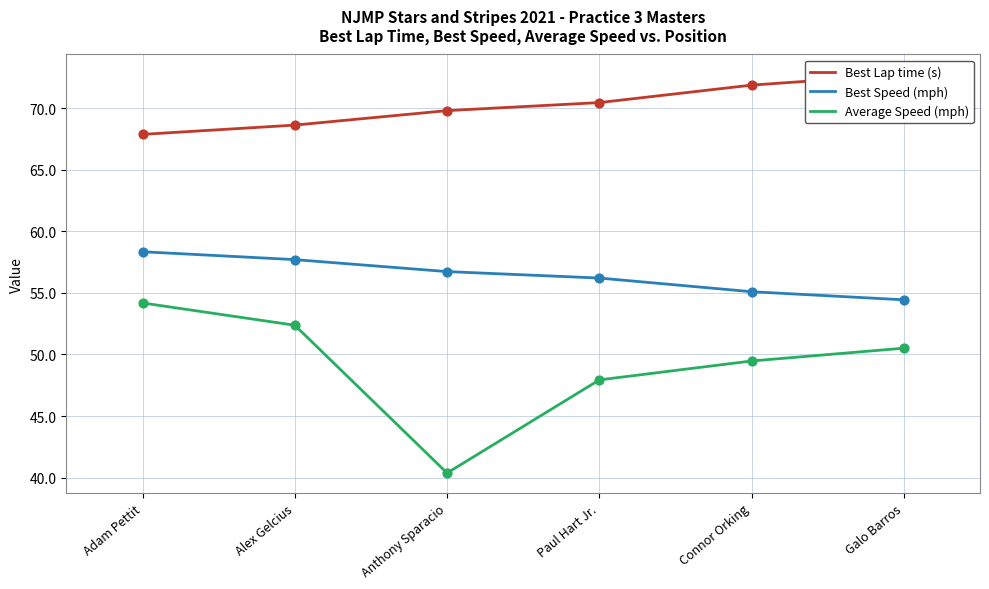

Which series contains the lowest Y value?

Average Speed (mph)